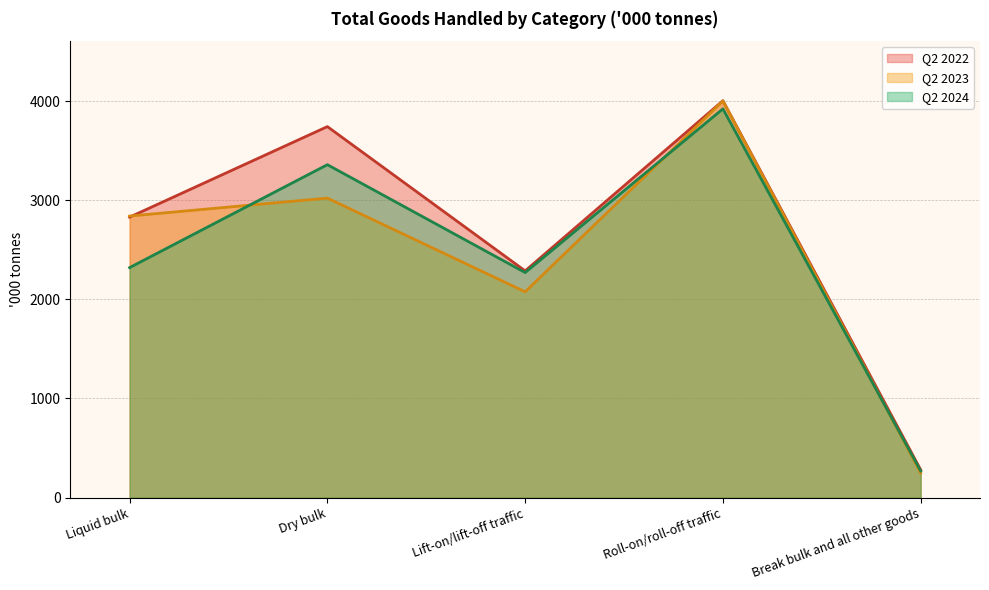

In Q2 2022, how many points are lower than both neighbors (excluding endpoints)?

1